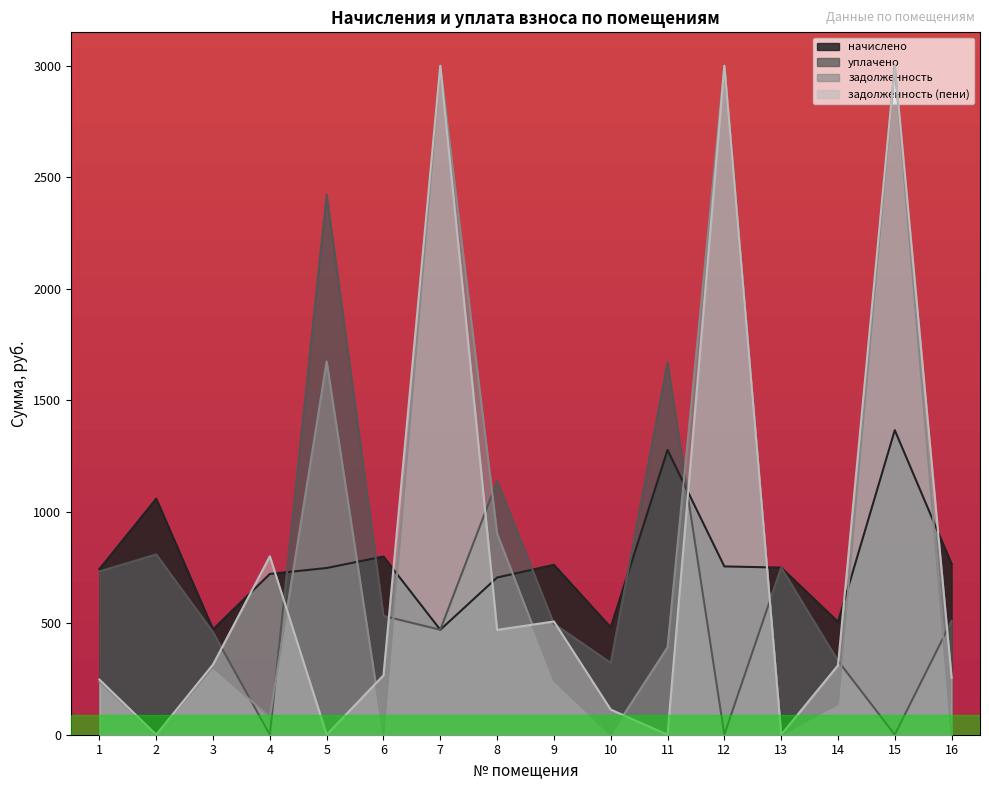

What is the difference between the highest and lowest values at 8?

667.0